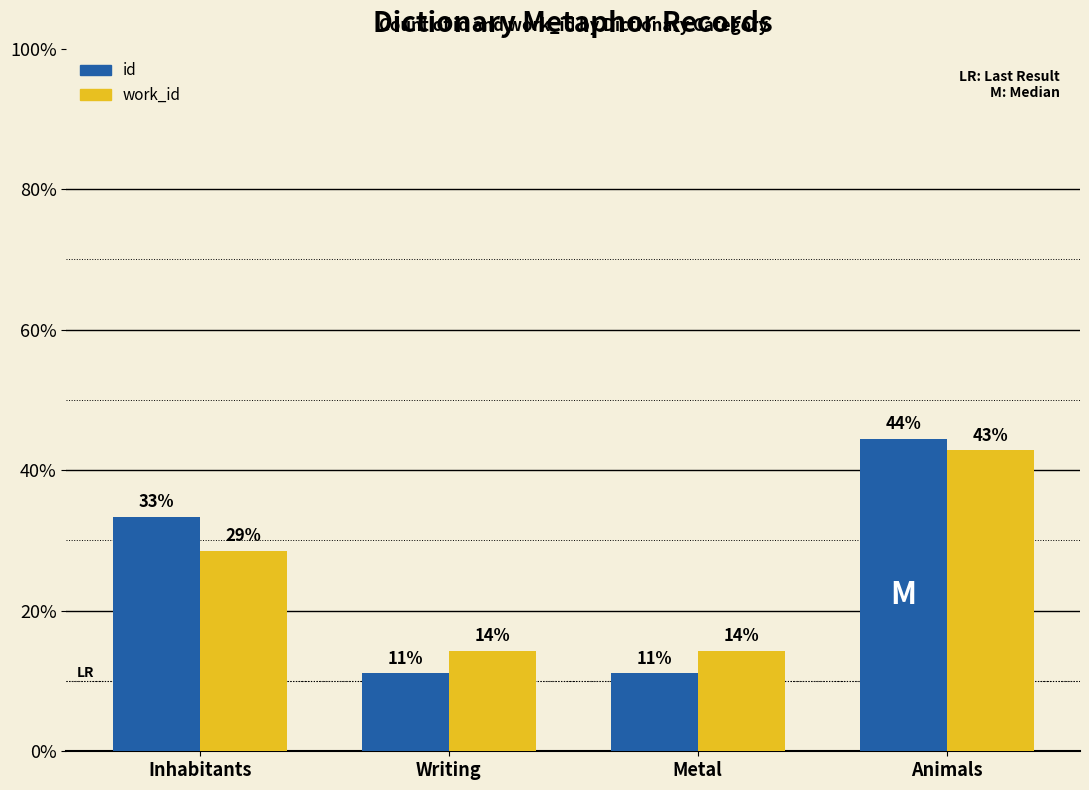

At which label is id closest to 0?

Writing